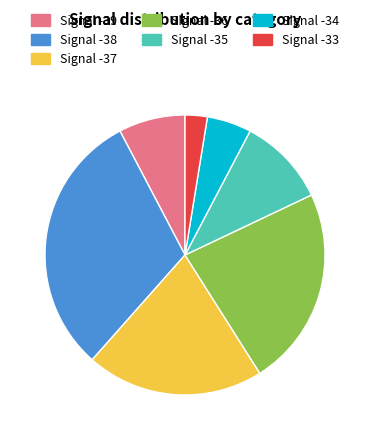

Is the sum of Signal -39 and Signal -34 greater than half?

No